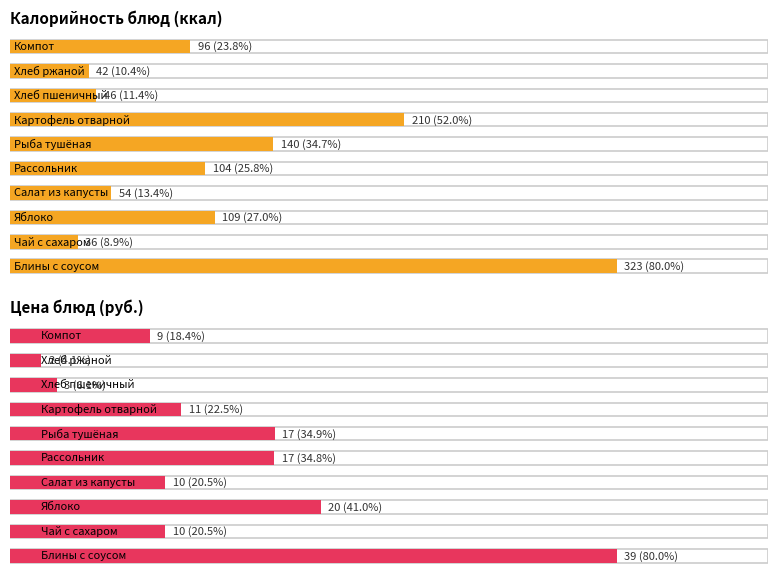

At Блины с соусом, list the series in order from largest to smallest.

Калорийность, Цена